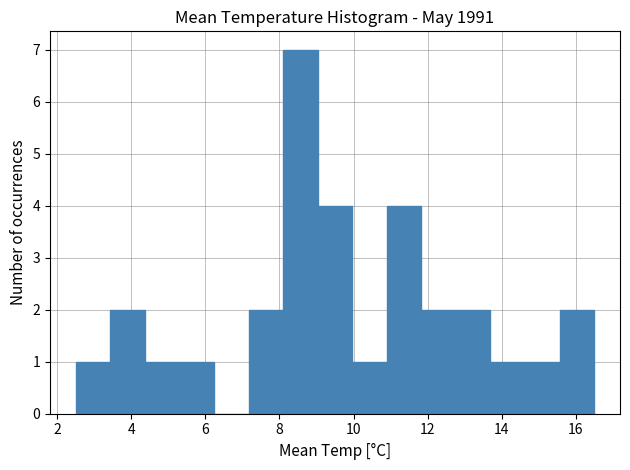

How tall is the bar that spans 3.4 to 4.4 on the x-axis? Neither the bar edges nor the heights are printed on the chart, so give them approximately, as read against the axes.

2